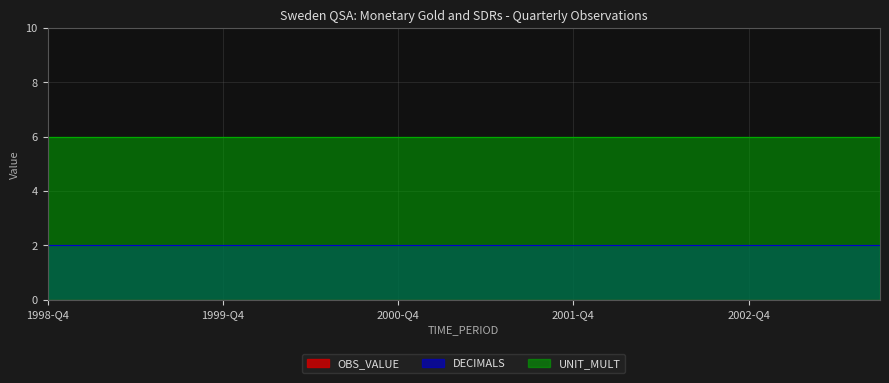

What is the label of the 5th point from the left?

1999-Q4